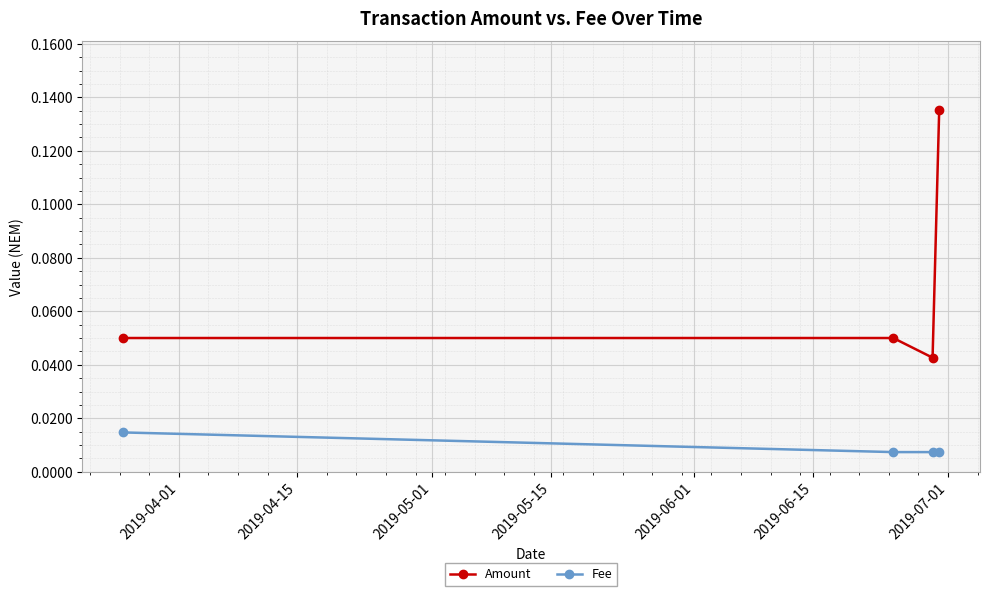

True or false: Amount has more than 2 interior local peaks.

False